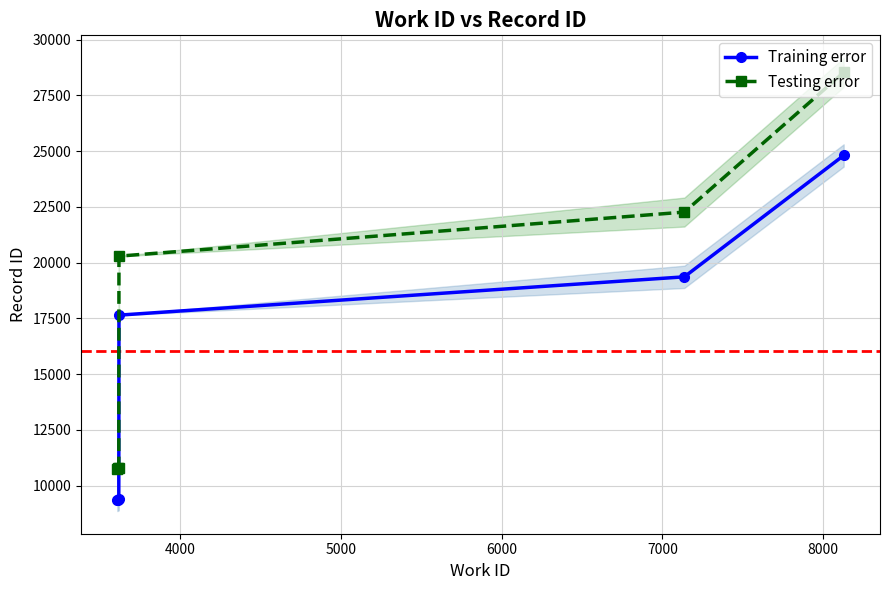

True or false: Testing error and Training error cross at least once.

False